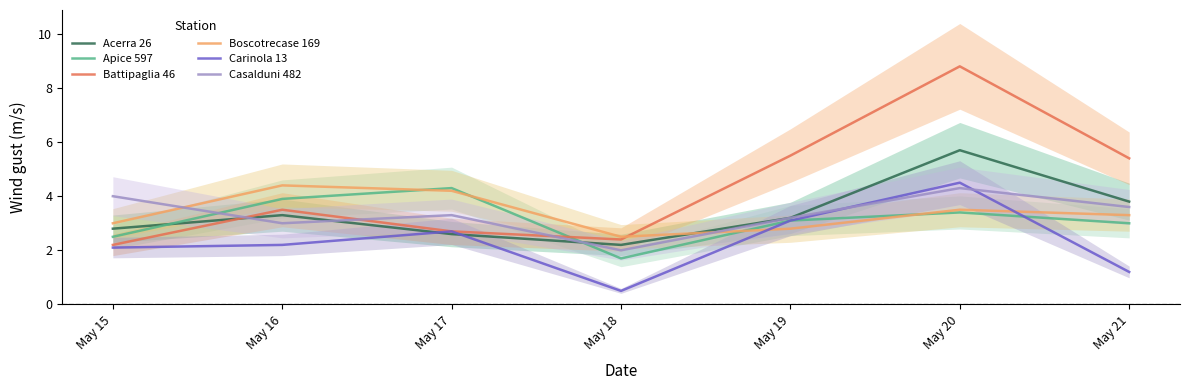

What is the value of the Battipaglia 46 point at the 6th from the left?

8.8